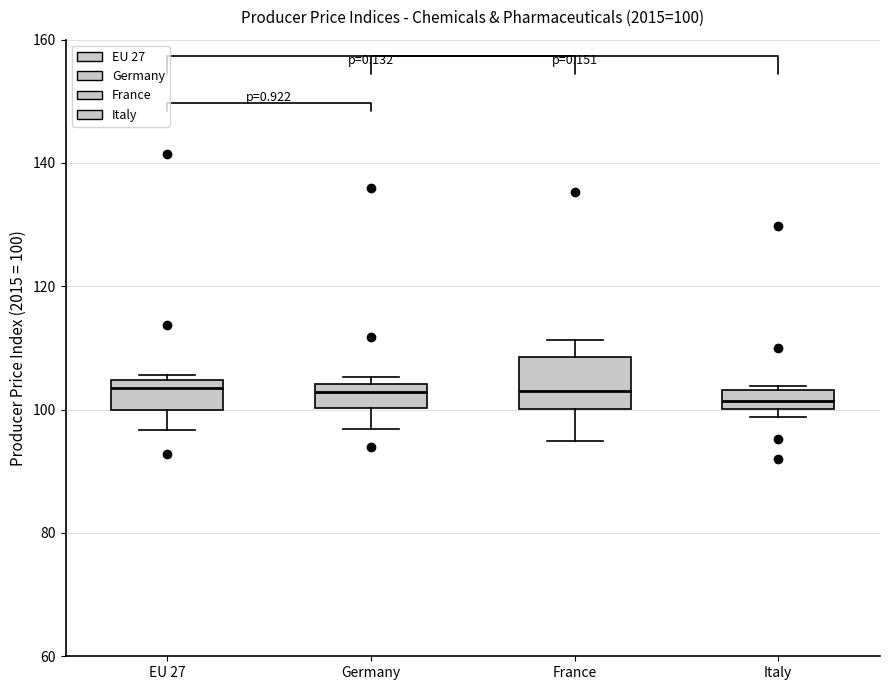

Which box is the tallest, from its lower edge to its upper edge?

France